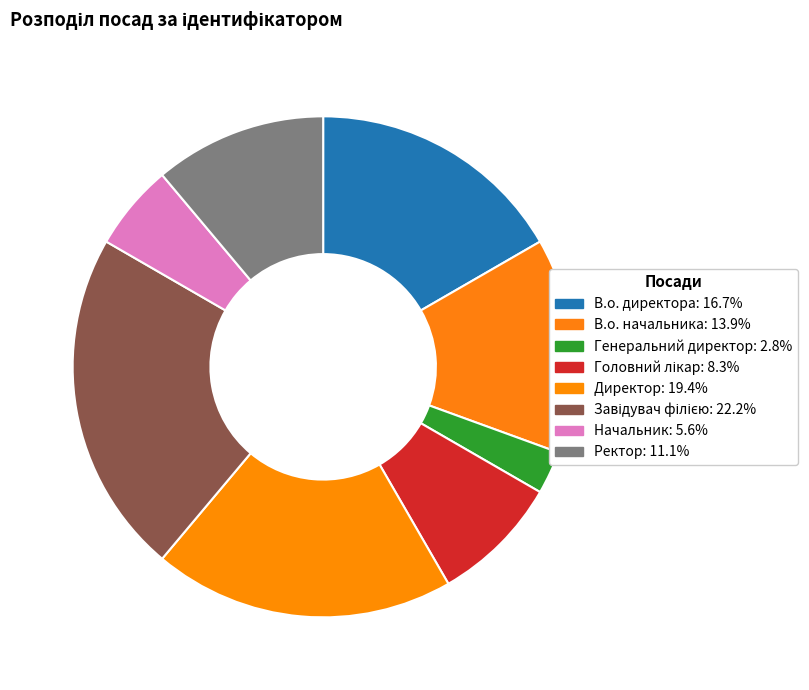

How many slices are in this pie chart?

8